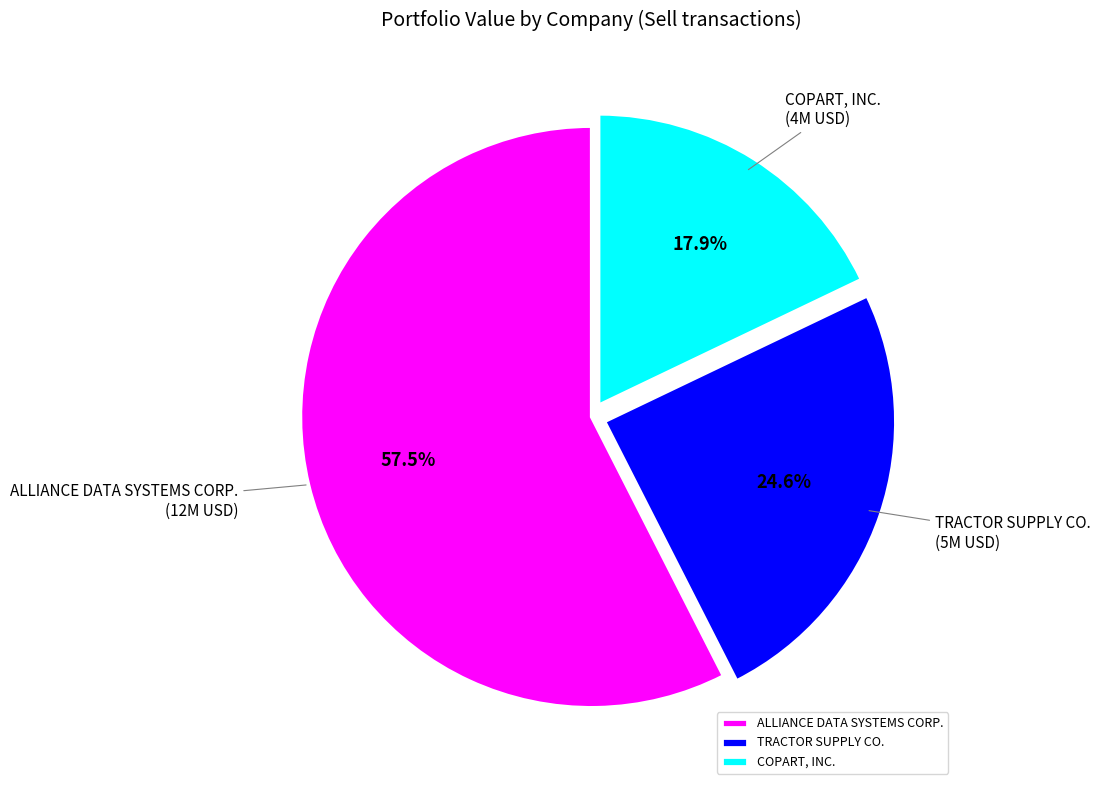

To the nearest percent, what portion does TRACTOR SUPPLY CO. represent?

25%